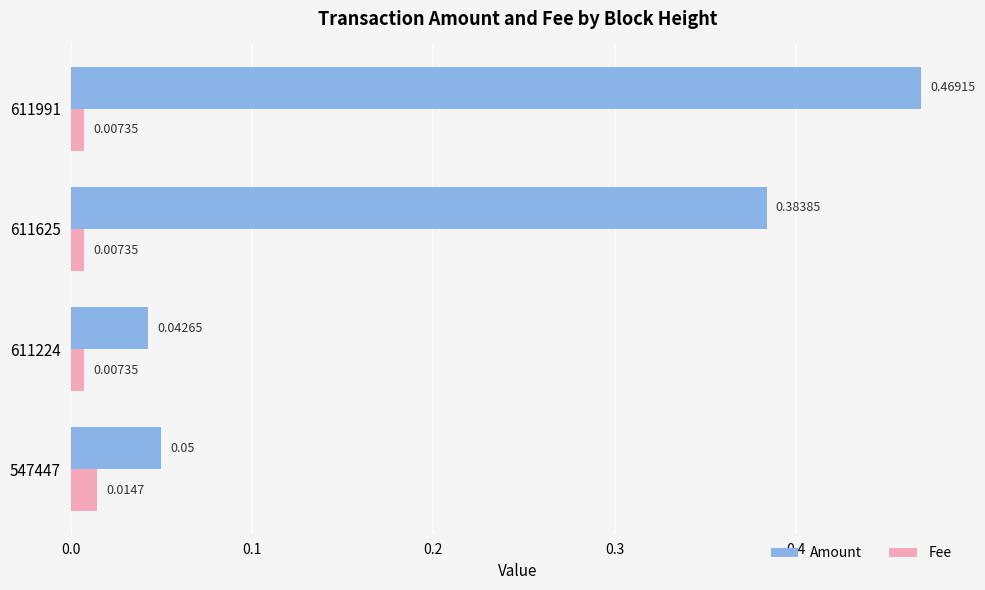

What is the average value of the Amount series?

0.2